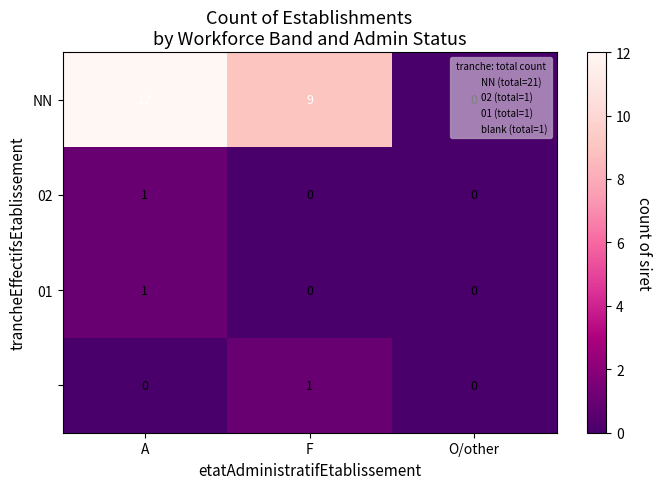

What is the total value across all series at A?

14